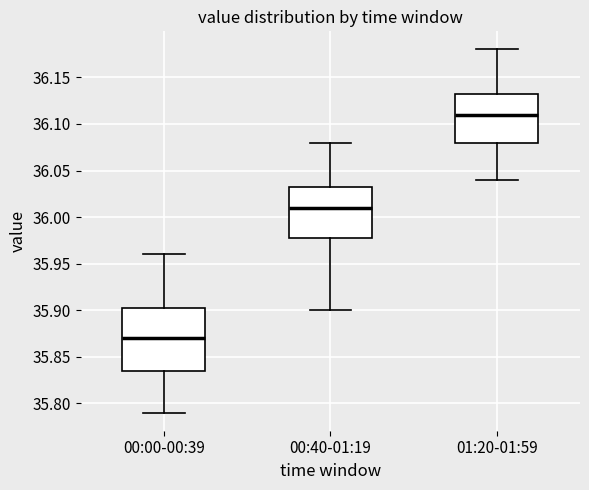

Reading left to right, read every box against the y-axis: the position of its median line, the range the box covers, and the ends of its whiskers. The values are not printed on the chart, so give them approximately, as read against the axis.

00:00-00:39: median 35.870, box 35.835 to 35.905, whiskers 35.790 to 35.960
00:40-01:19: median 36.010, box 35.980 to 36.035, whiskers 35.900 to 36.080
01:20-01:59: median 36.110, box 36.080 to 36.135, whiskers 36.040 to 36.180